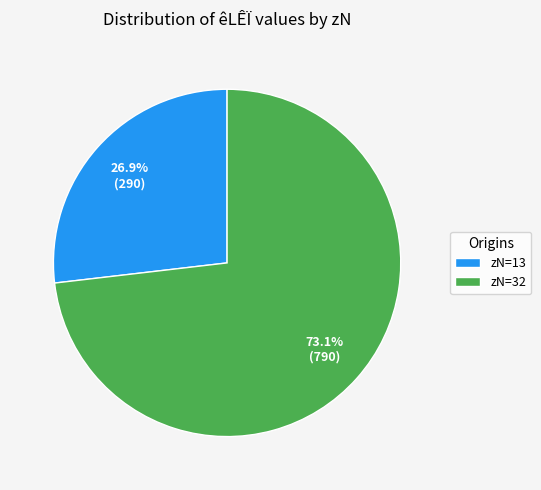

What percentage do zN=13 and zN=32 together represent?

100.0%